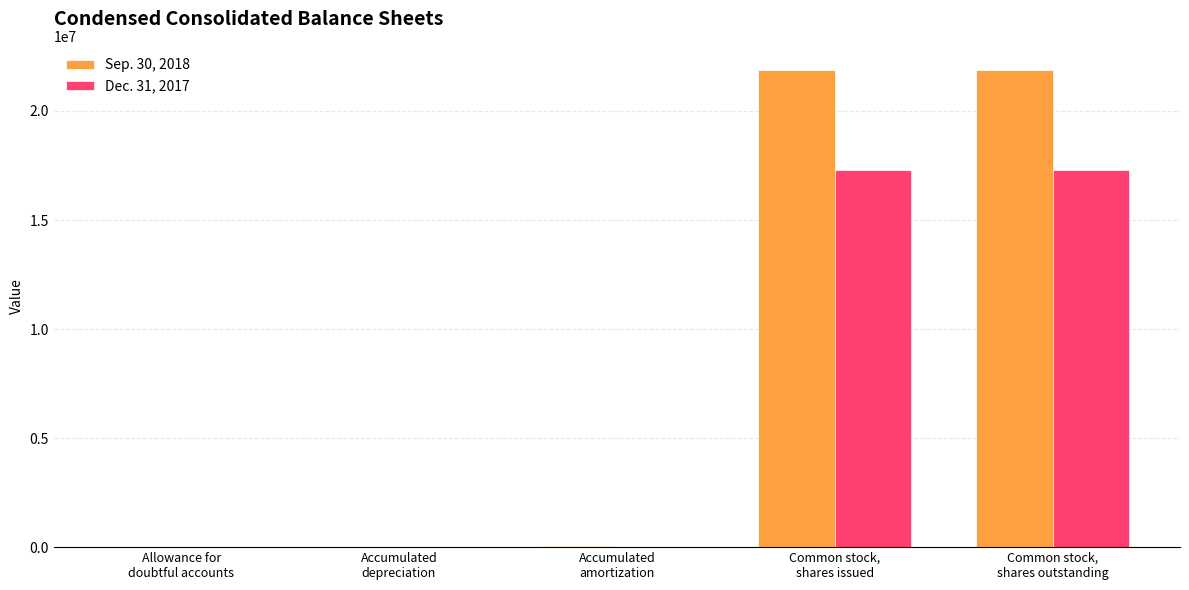

True or false: Dec. 31, 2017 has a value of 28415 at Accumulated
amortization.

True